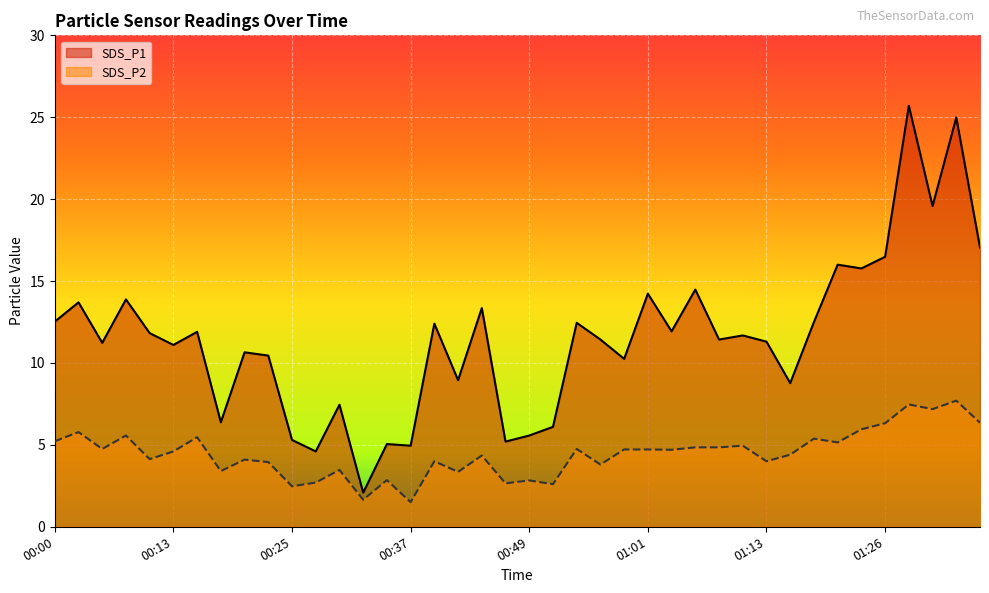

List the labels in order of SDS_P1 value, largest first.

01:28, 01:33, 01:30, 01:35, 01:26, 01:21, 01:23, 01:06, 01:01, 00:08, 00:03, 00:44, 00:00, 01:18, 00:54, 00:39, 01:04, 00:15, 00:10, 01:11, 00:56, 01:09, 01:13, 00:05, 00:13, 00:20, 00:22, 00:59, 00:42, 01:16, 00:30, 00:18, 00:52, 00:49, 00:25, 00:47, 00:35, 00:37, 00:27, 00:32